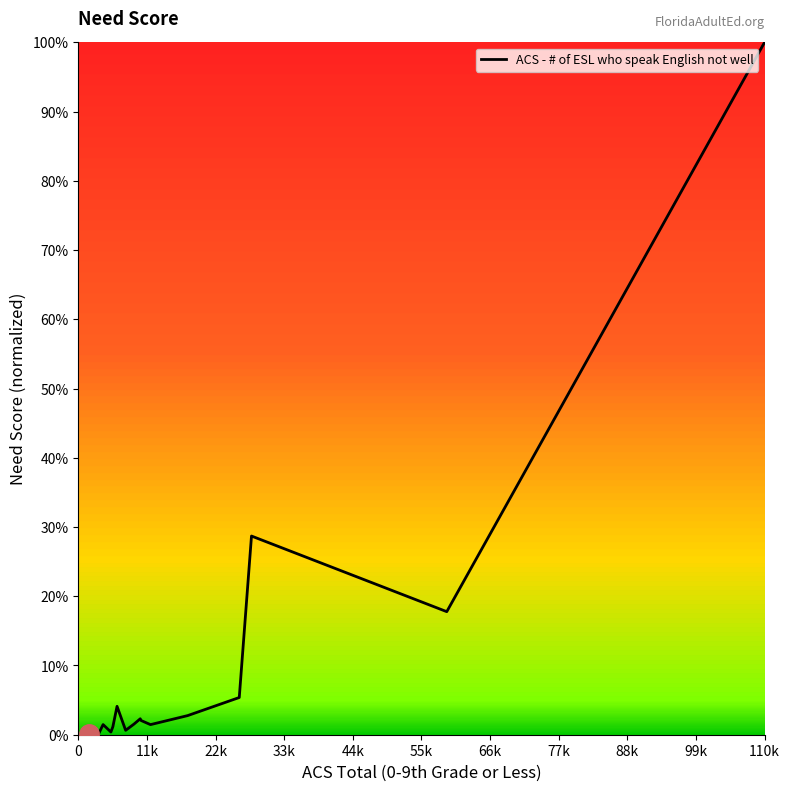

Does the chart display data point markers on the line(s)?

No